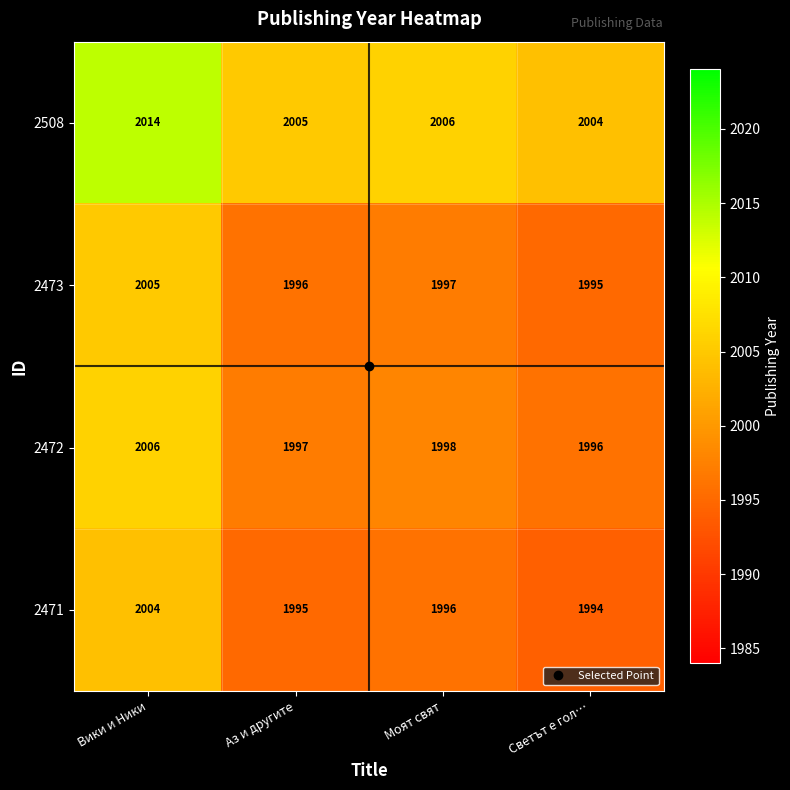

True or false: 2508 has a value of 2006 at Моят свят.

True